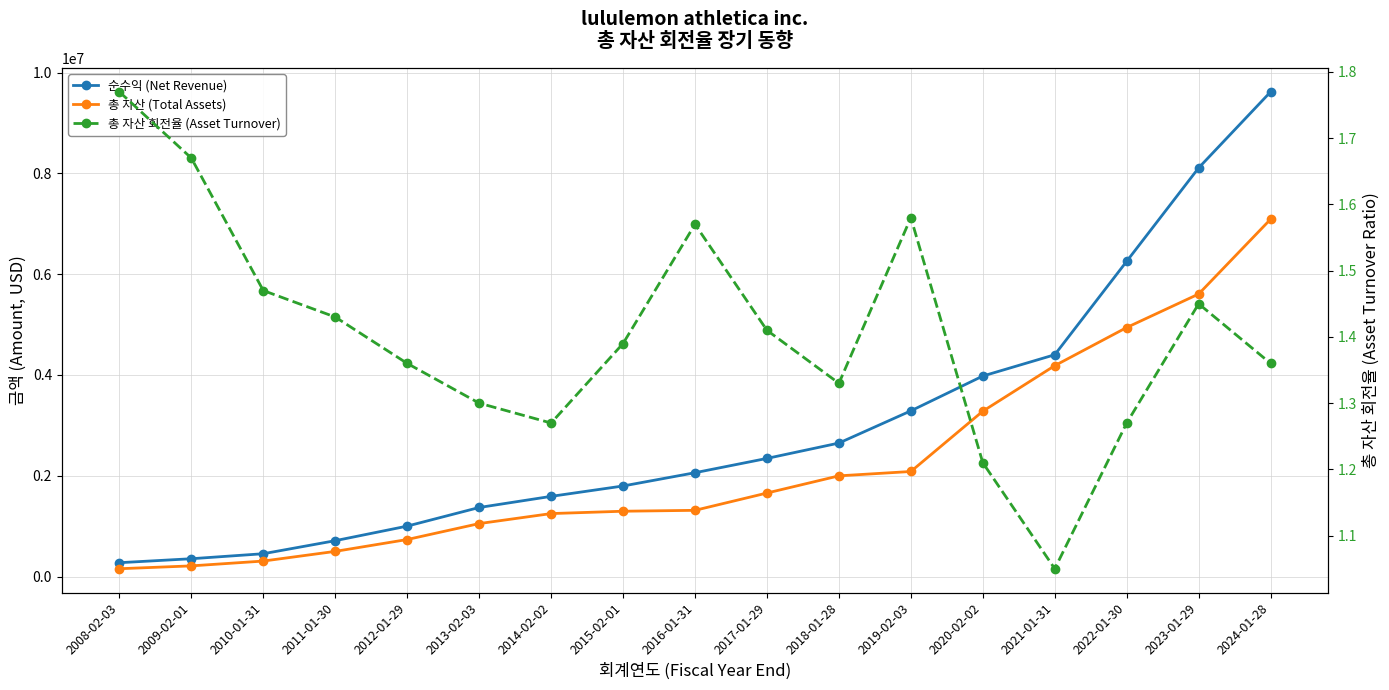

What is the minimum value for 순수익 (Net Revenue)?

274713.0